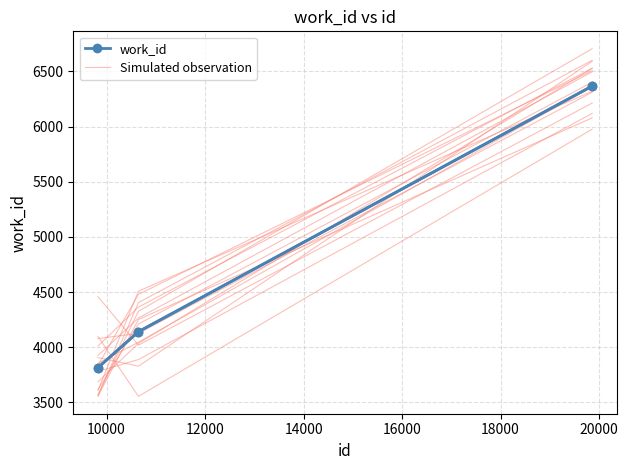

What is the greatest value displayed?

6591.1